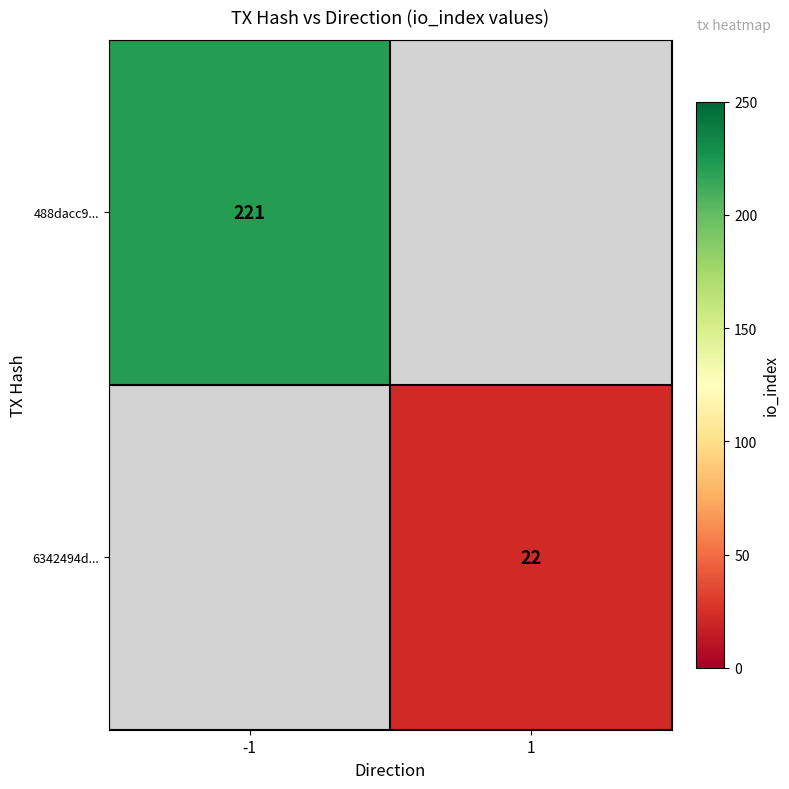

At how many categories does at least one series exceed 159?

1